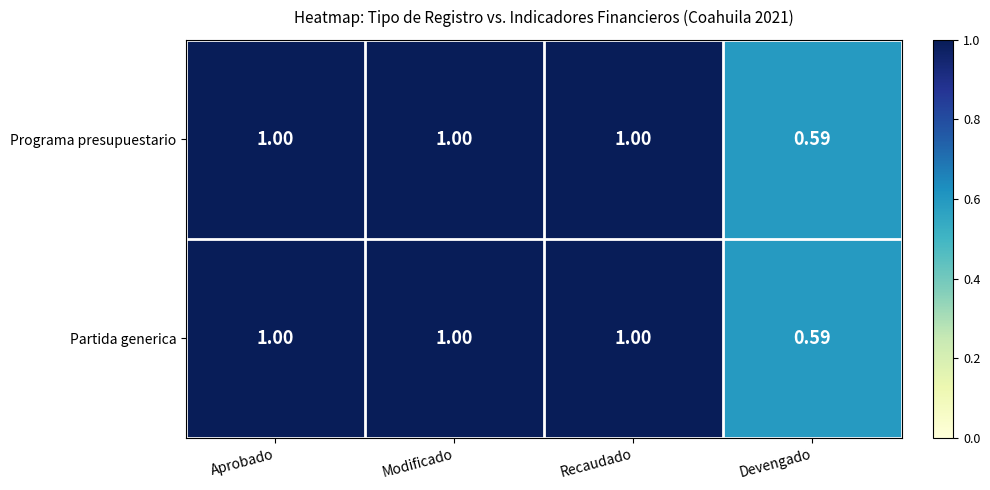

At which label is Programa presupuestario closest to 0?

Devengado